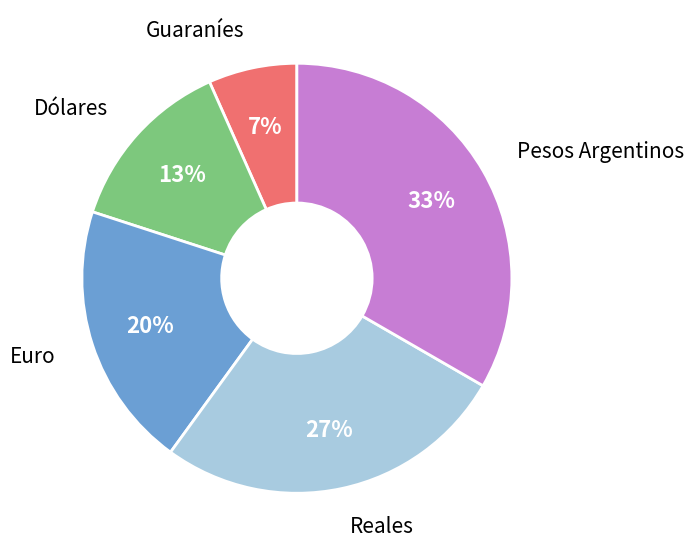

Is there any slice that represents more than half of the pie?

No